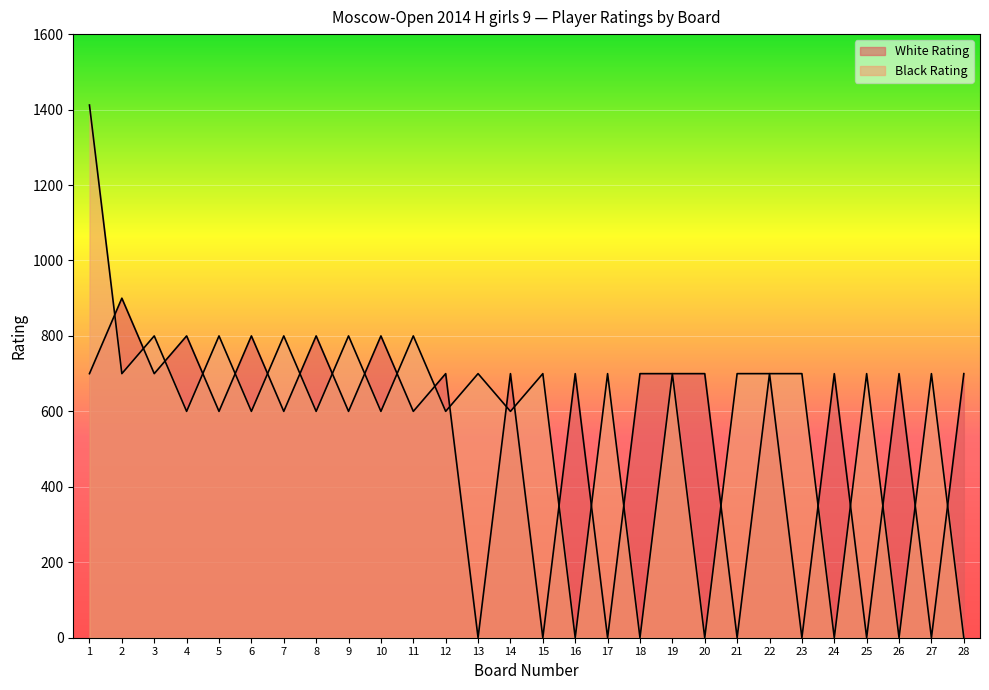

What is the approximate value of Black Rating at 6, to the nearest 10?

600